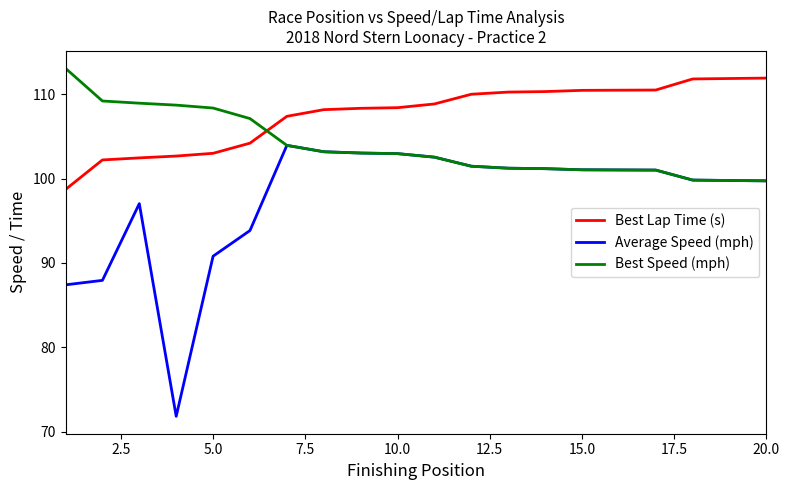

What is the difference between the maximum and second lowest values in the Best Lap Time (s) series?

9.7